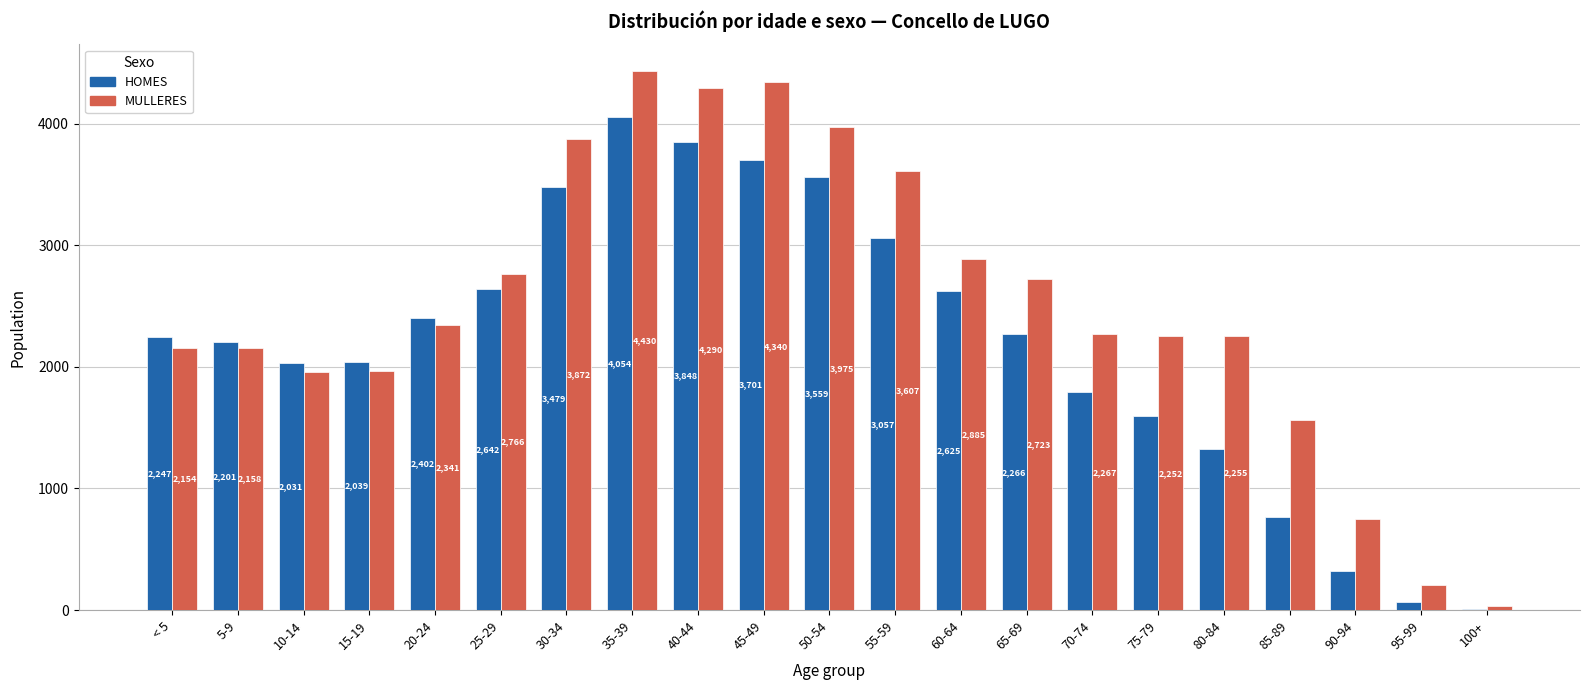

What is the maximum value shown in the chart?

4430